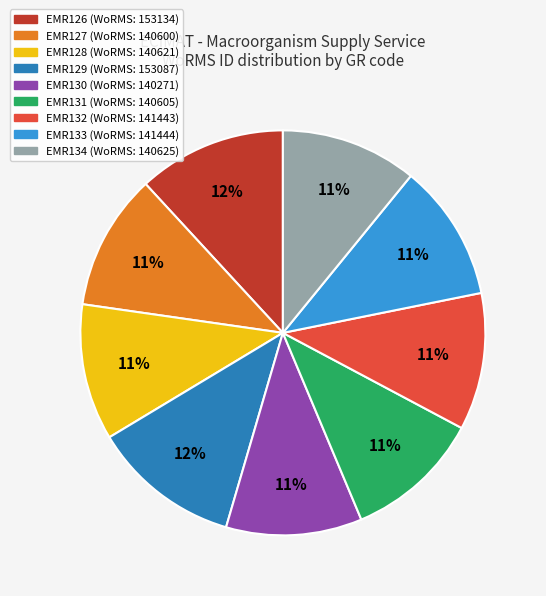

Approximately how many times larger is the value at EMR128 compared to EMR134?

1.0